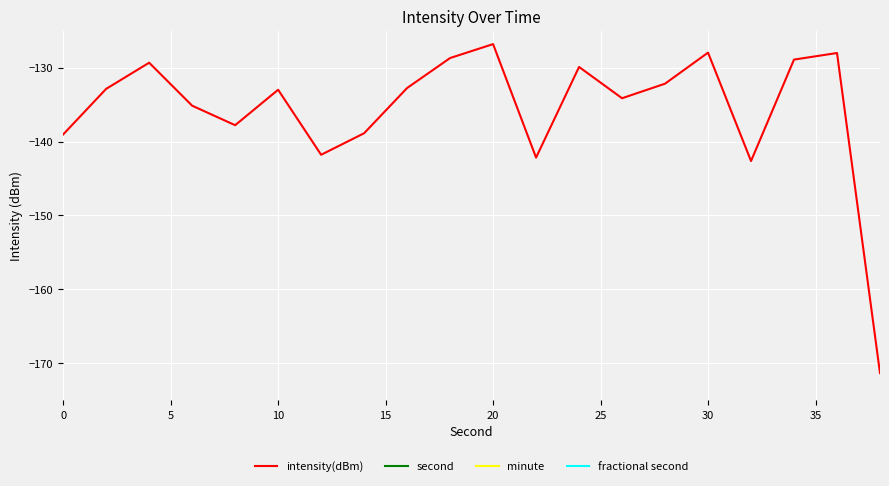

What is the minimum value for intensity(dBm)?

-171.3